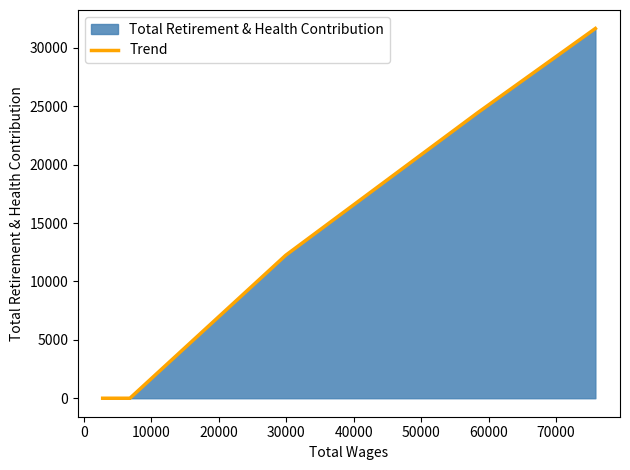

What is the difference between the maximum and minimum values?

31658